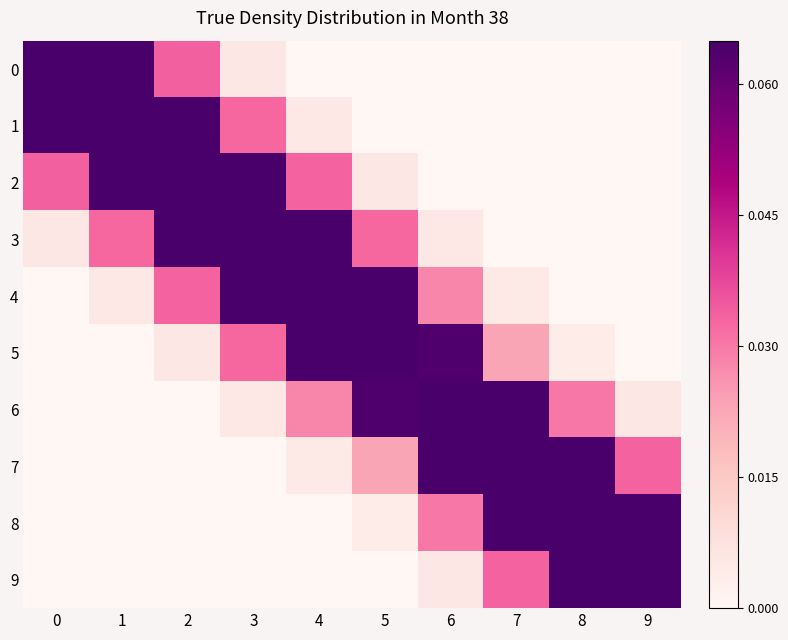

At which category is the sum across all series the highest?

3